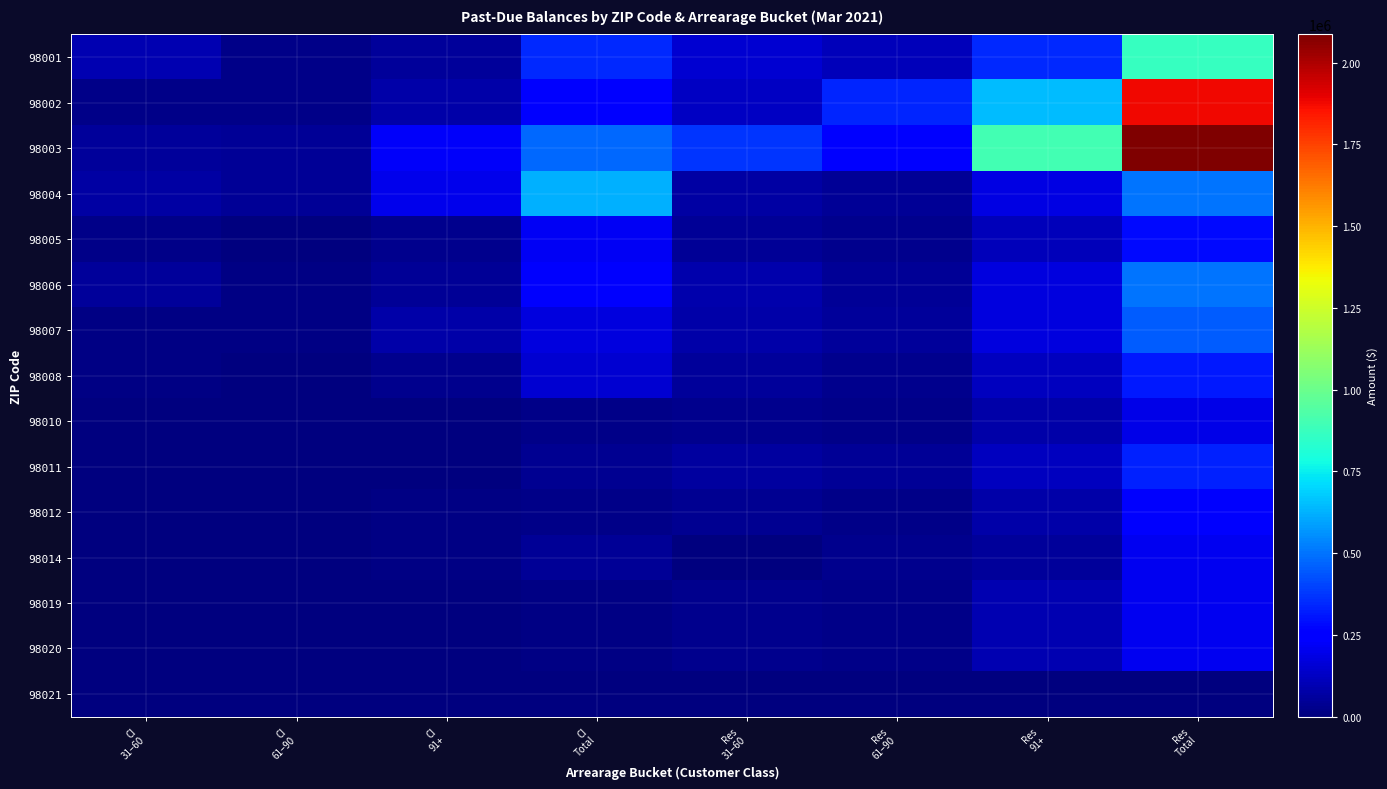

How many categories are shown in the chart?

8